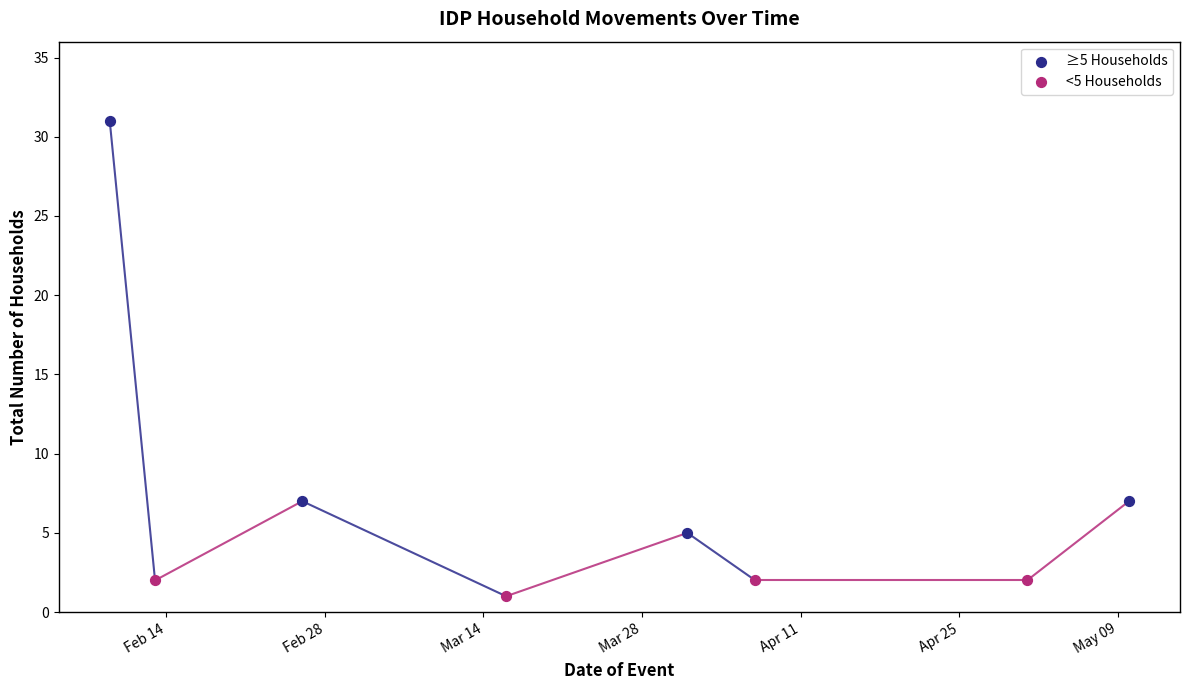

Which series has the largest Y range (max minus min)?

≥5 Households